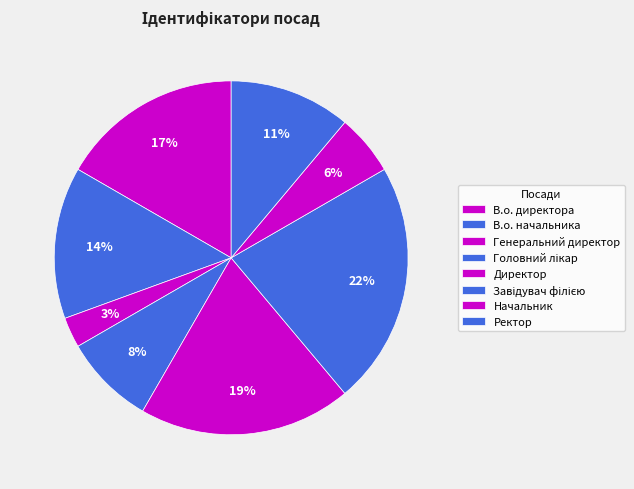

To the nearest percent, what is the difference between the largest and smallest slice percentages?

19%